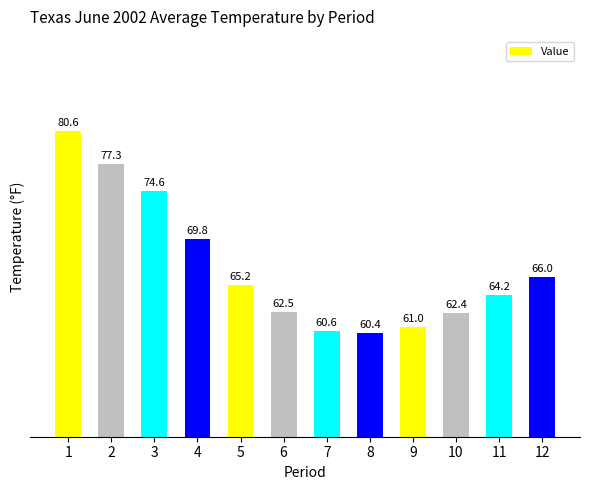

Which label corresponds to the smallest value in the chart?

8